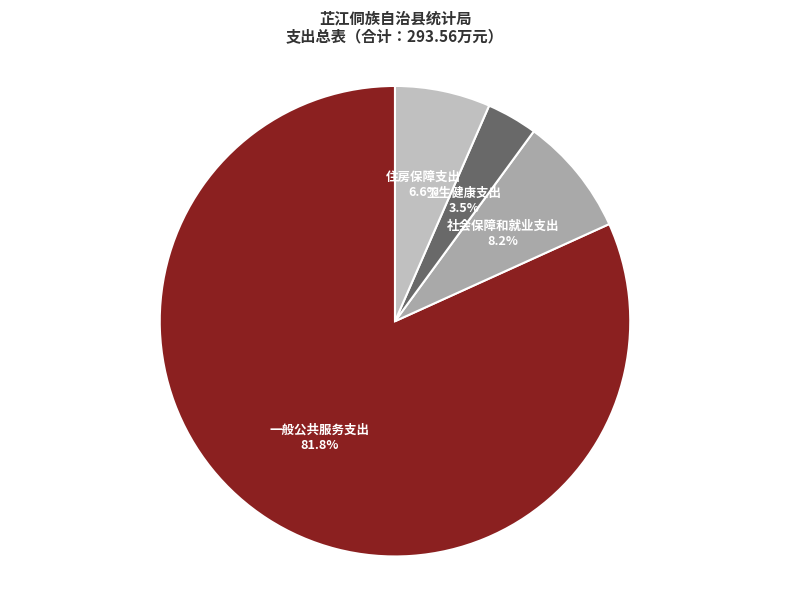

What is the total percentage of 一般公共服务支出 and 住房保障支出?

88.3%